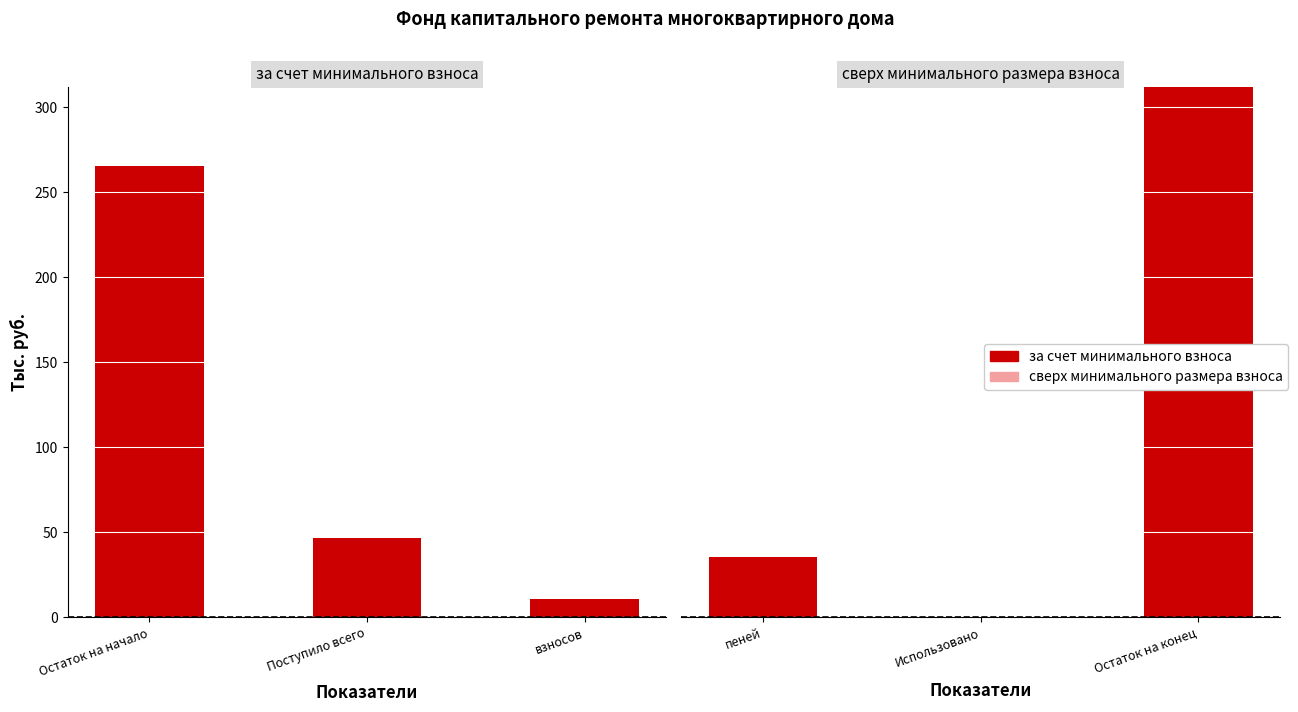

What is the label of the 2nd bar from the left?

Использовано